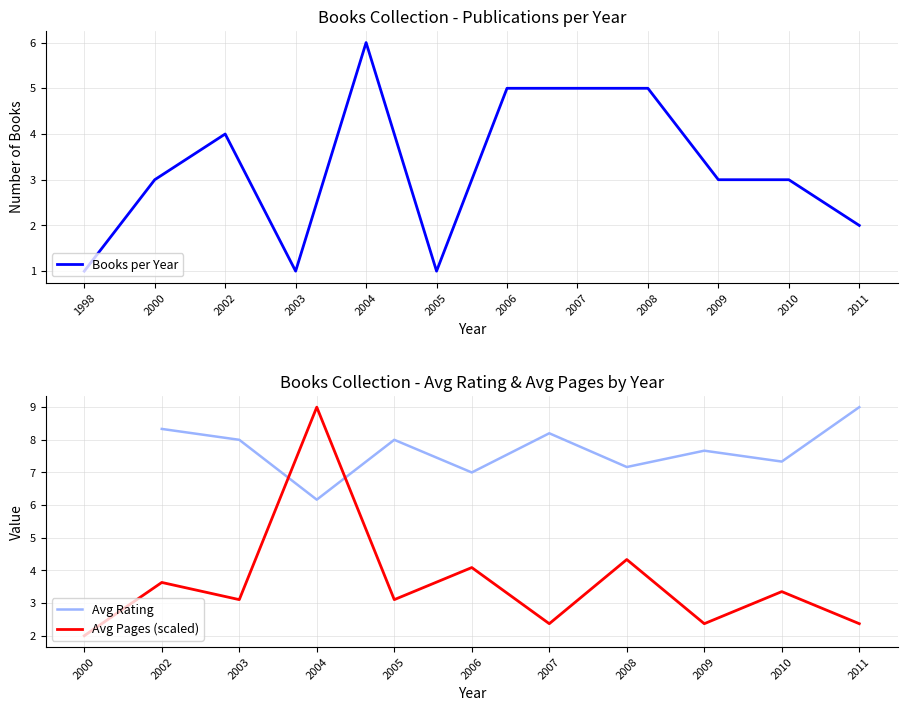

How many lines are shown in the chart?

3